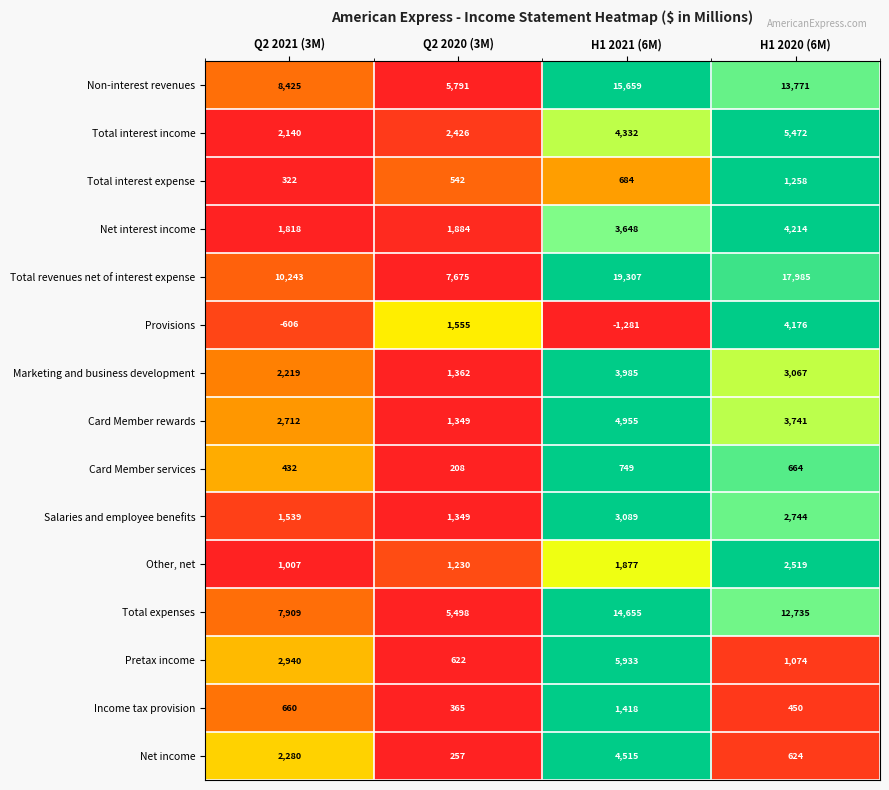

At which category is the sum across all series the highest?

H1 2021 (6M)